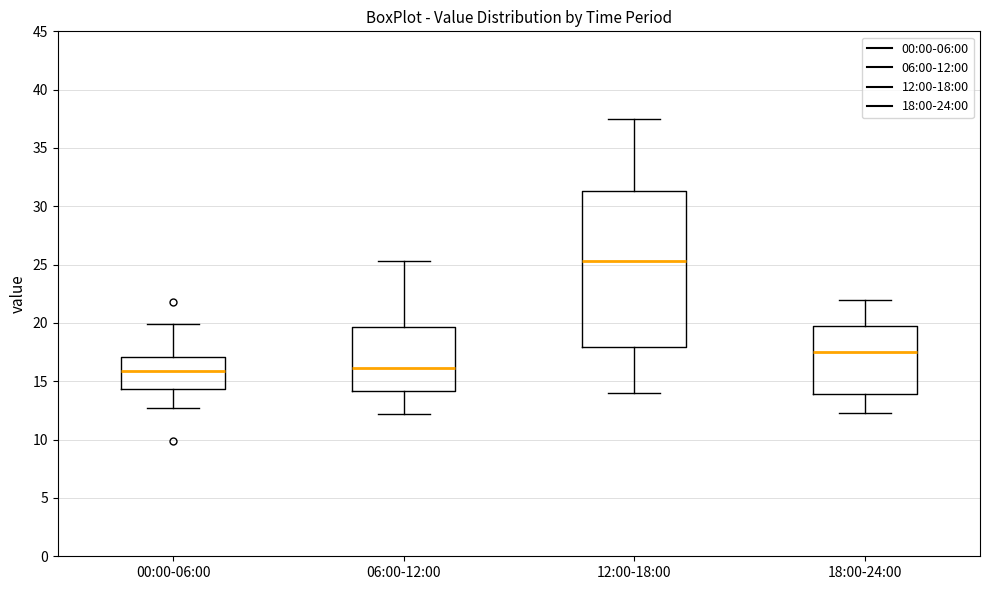

Which box is the tallest, from its lower edge to its upper edge?

12:00-18:00